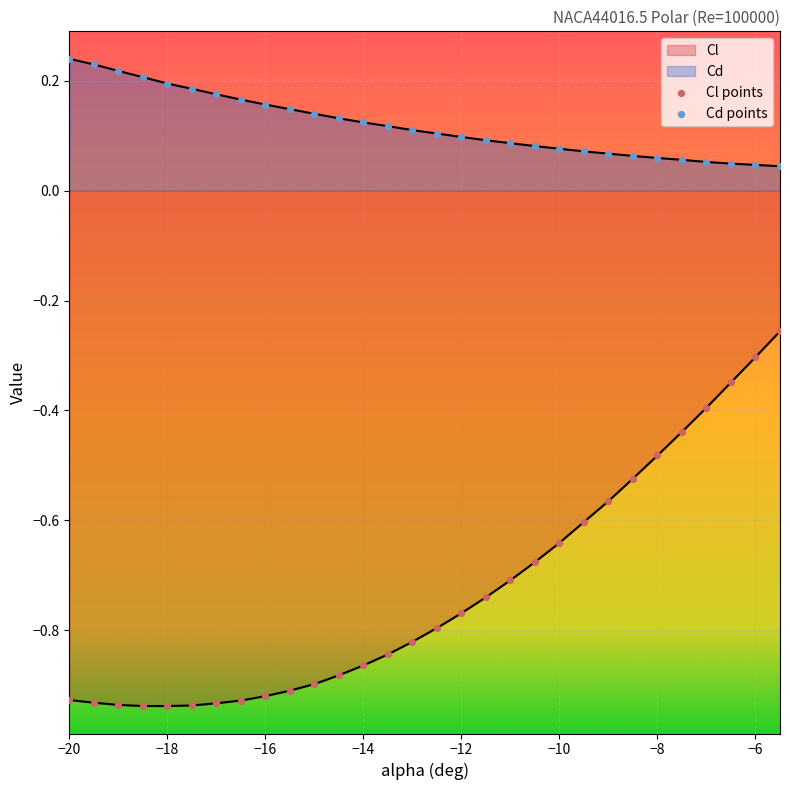

How many lines are shown in the chart?

2